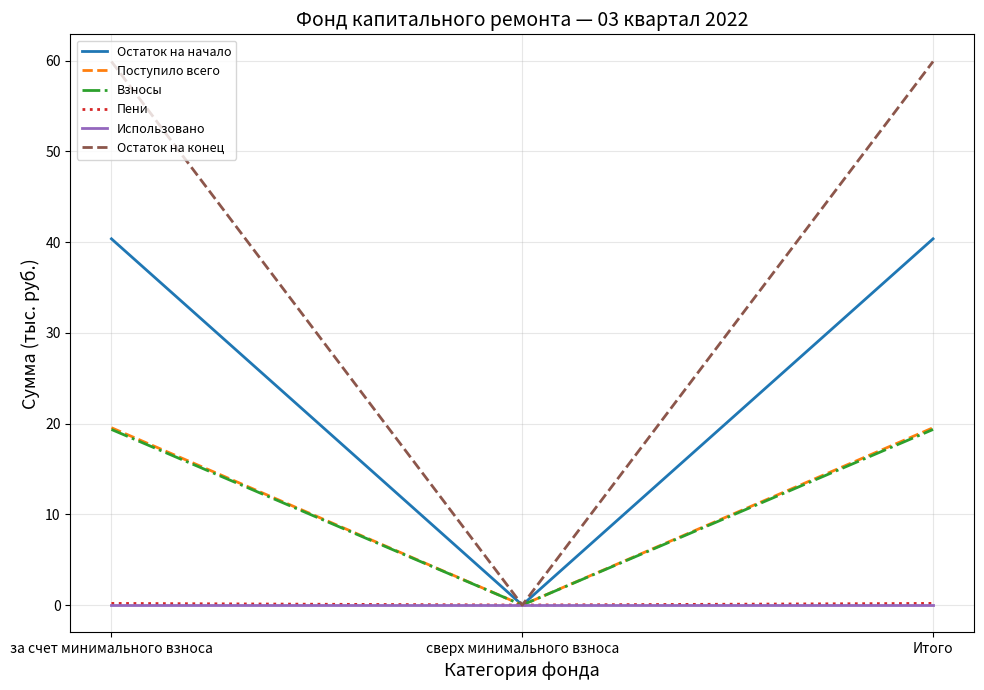

Is this an area chart (filled region under the line)?

No